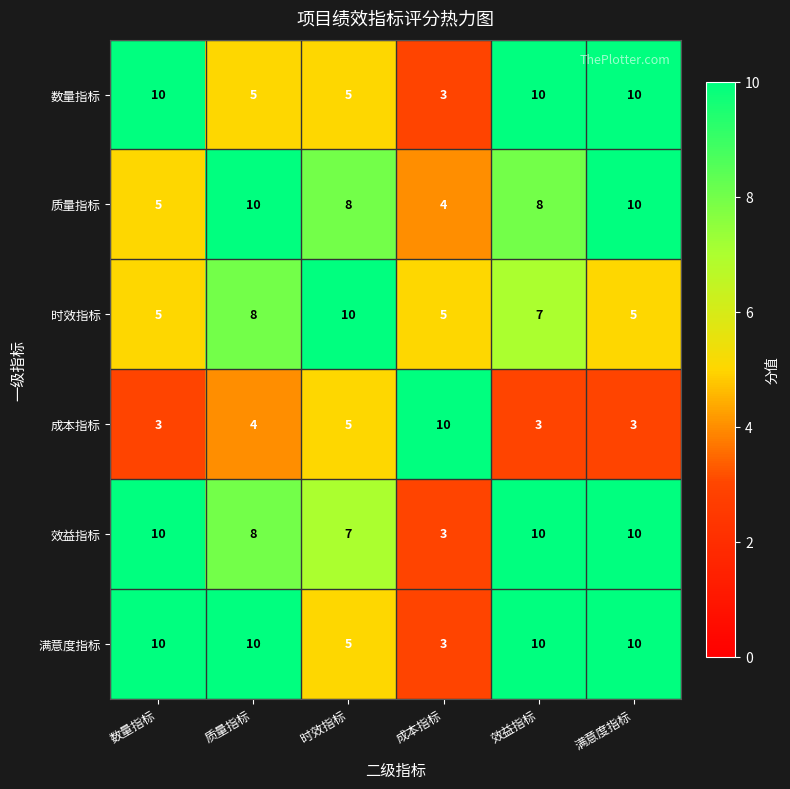

What is the spread (max minus min) of values at 效益指标?

7